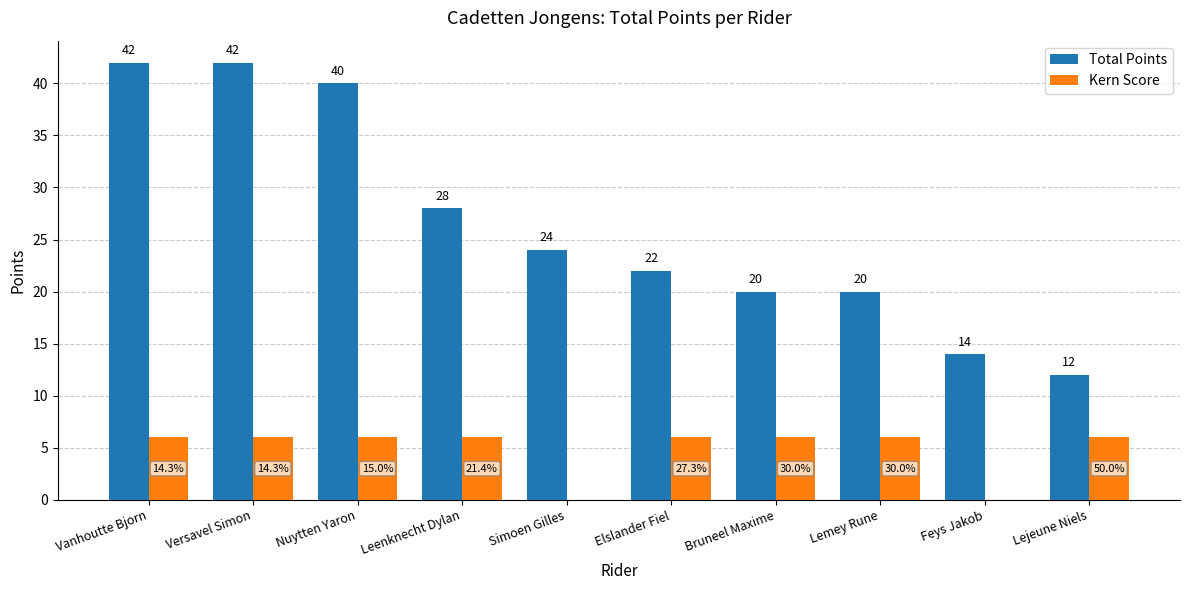

How many Kern Score values are between 6 and 7?

8